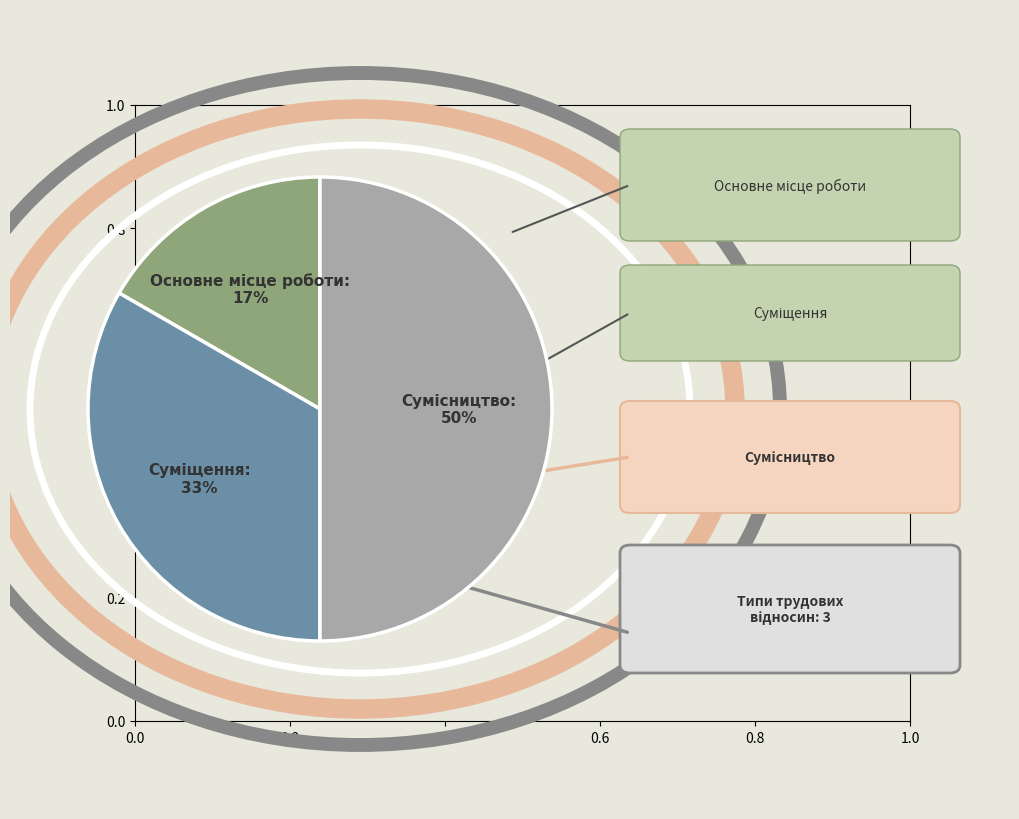

To the nearest percent, what is the difference between the largest and smallest slice percentages?

33%